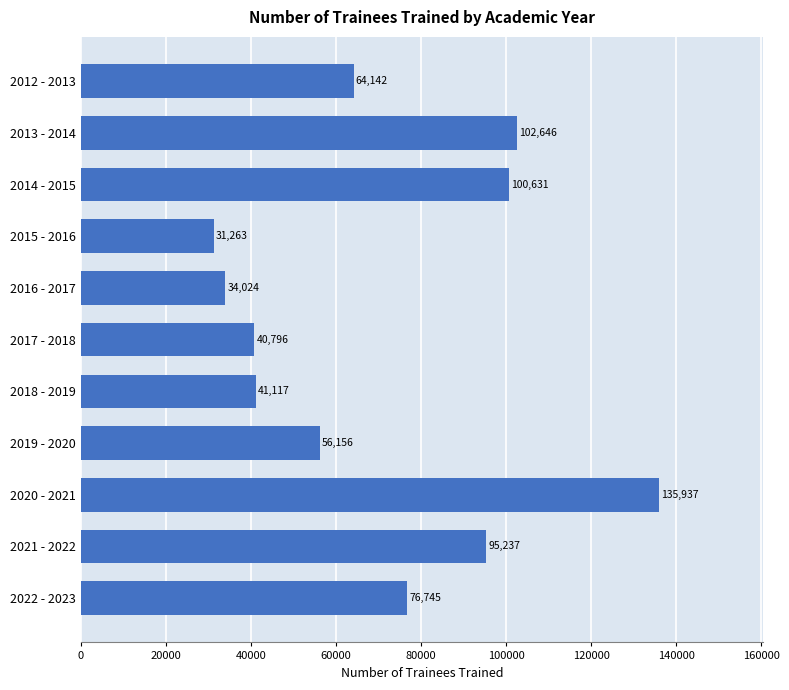

Reading top to bottom, extract all data points from this chart.

64142	102646	100631	31263	34024	40796	41117	56156	135937	95237	76745